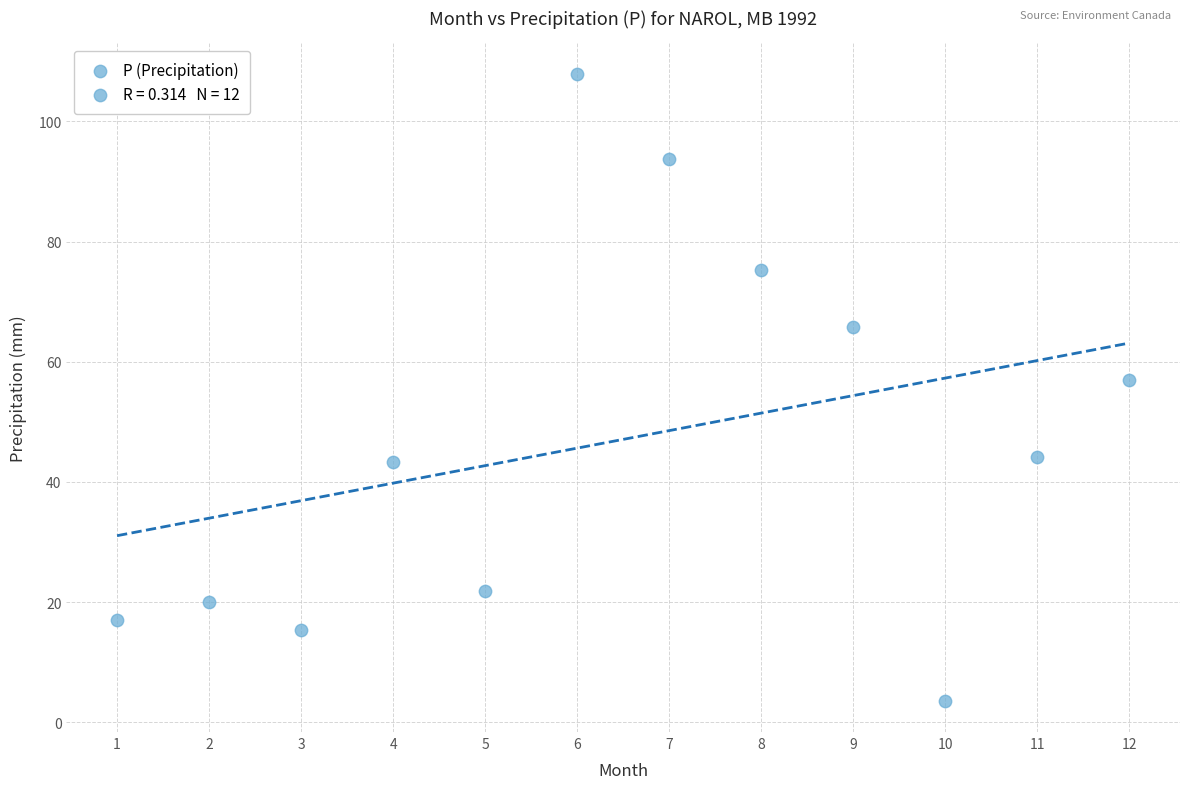

What is the range of X values (max minus min)?

11.0